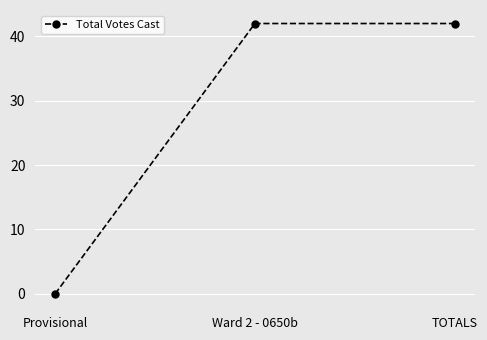

Reading left to right, list all the values displayed in this chart.

Provisional=0	Ward 2 - 0650b=42	TOTALS=42